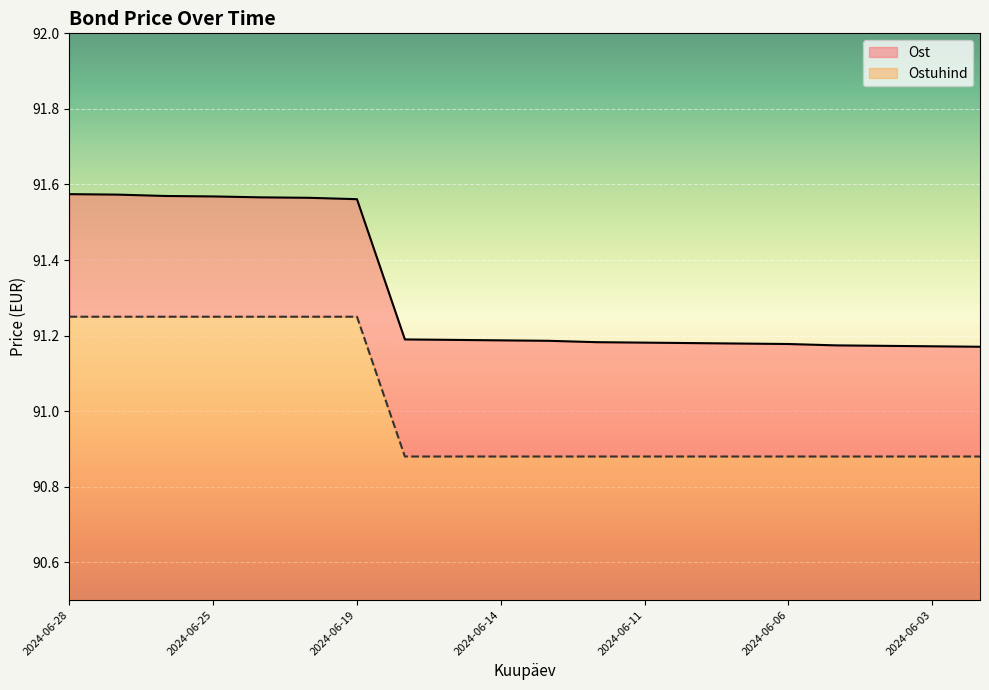

True or false: Ostuhind and Ost intersect in this chart.

False